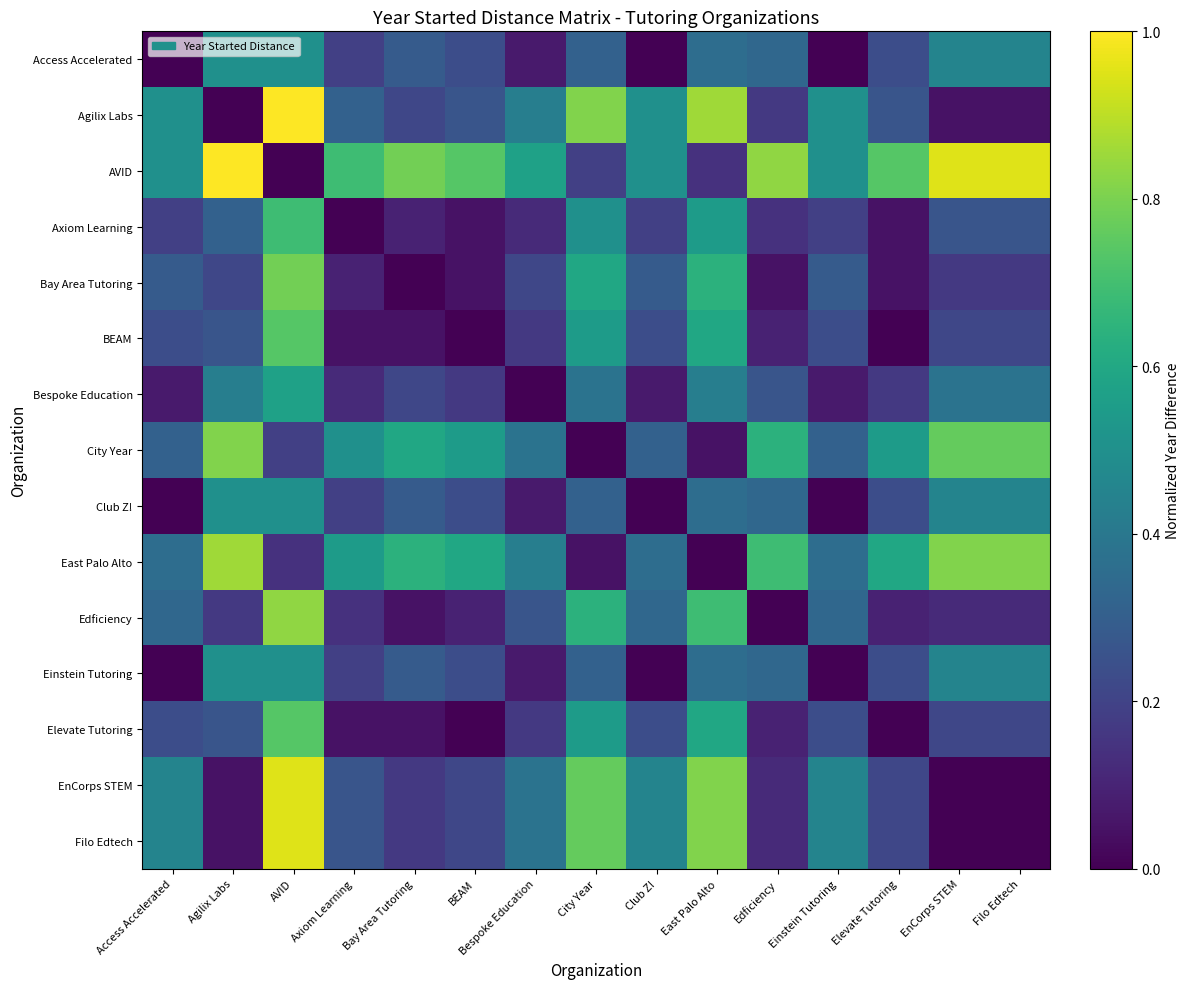

At how many categories does at least one series exceed 0?

15